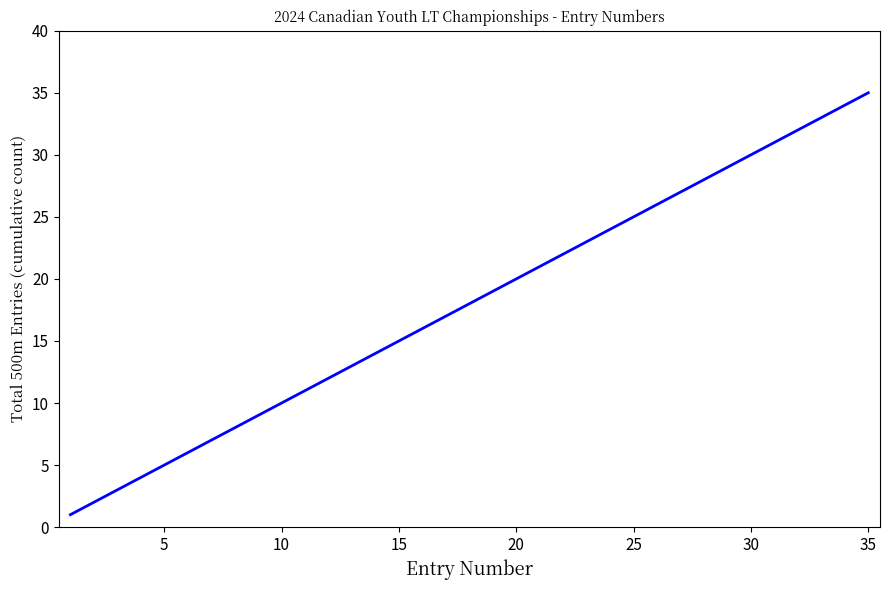

What is the sum of all values?

630